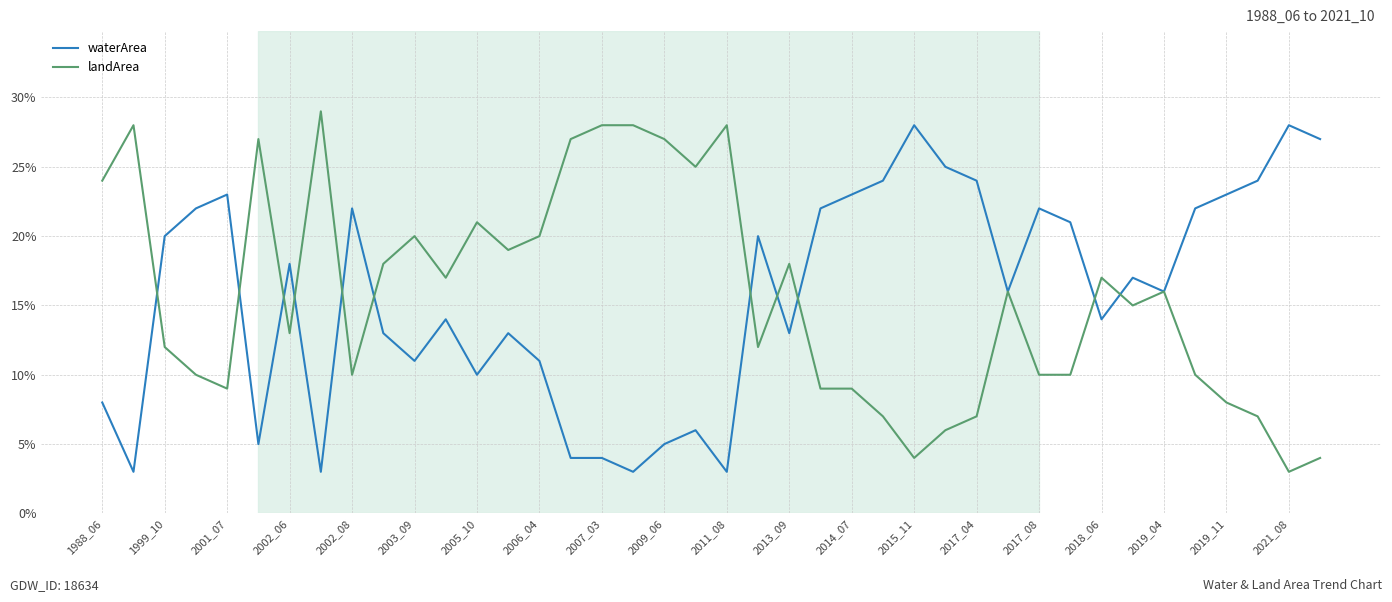

Is this an area chart (filled region under the line)?

No